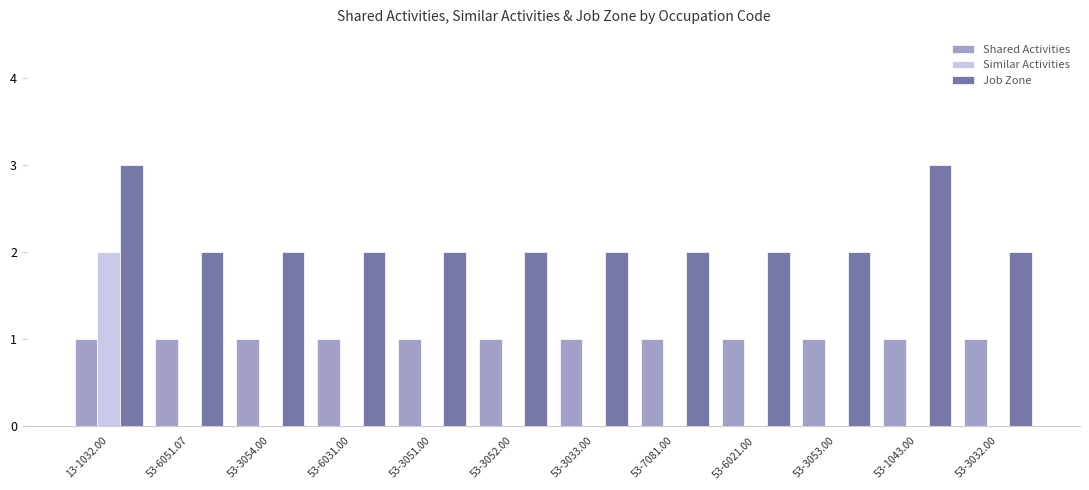

Reading right to left, extract all data points from this chart.

Shared Activities: 53-3032.00=1	53-1043.00=1	53-3053.00=1	53-6021.00=1	53-7081.00=1	53-3033.00=1	53-3052.00=1	53-3051.00=1	53-6031.00=1	53-3054.00=1	53-6051.07=1	13-1032.00=1
Similar Activities: 53-3032.00=0	53-1043.00=0	53-3053.00=0	53-6021.00=0	53-7081.00=0	53-3033.00=0	53-3052.00=0	53-3051.00=0	53-6031.00=0	53-3054.00=0	53-6051.07=0	13-1032.00=2
Job Zone: 53-3032.00=2	53-1043.00=3	53-3053.00=2	53-6021.00=2	53-7081.00=2	53-3033.00=2	53-3052.00=2	53-3051.00=2	53-6031.00=2	53-3054.00=2	53-6051.07=2	13-1032.00=3